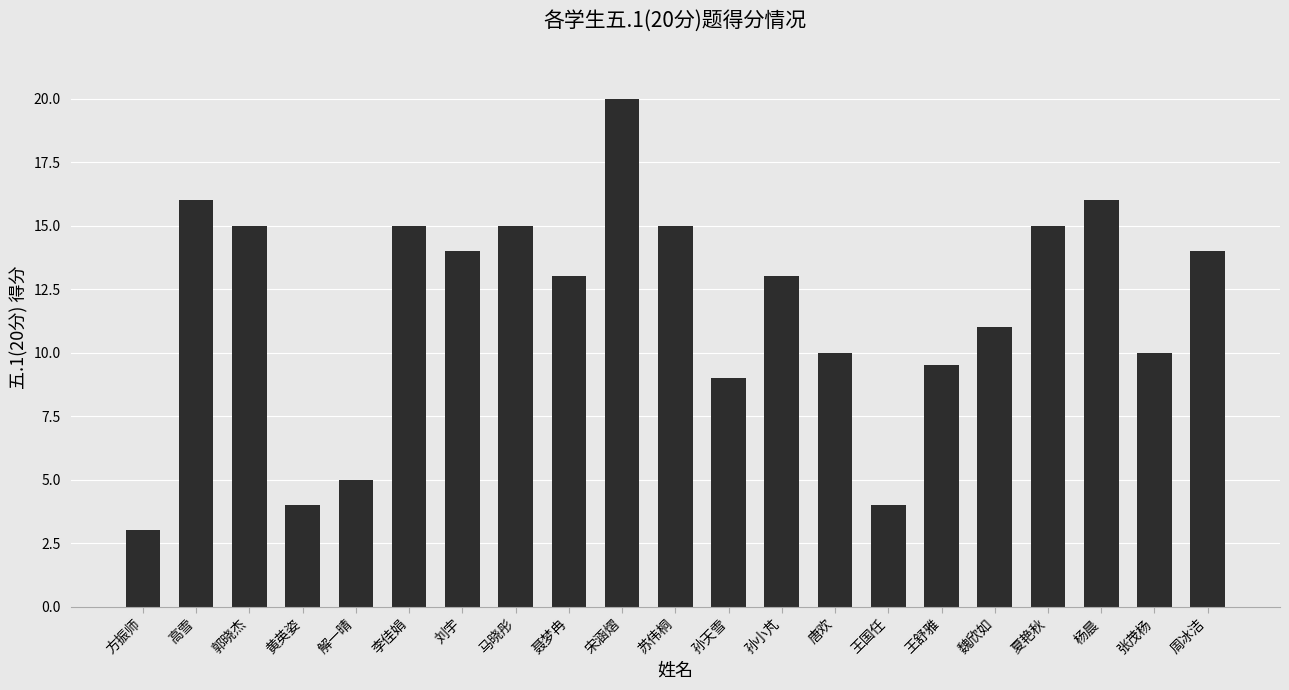

What value does the data have at 张茂杨?

10.0